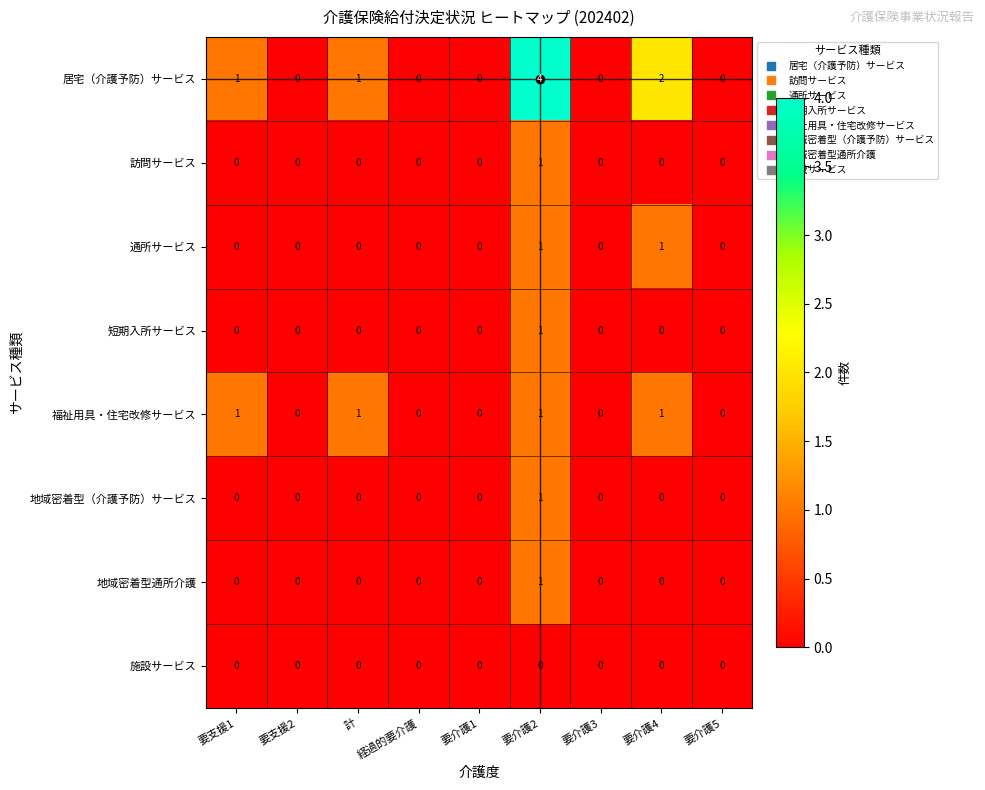

True or false: 訪問サービス has a value of 1 at 要支援2.

False